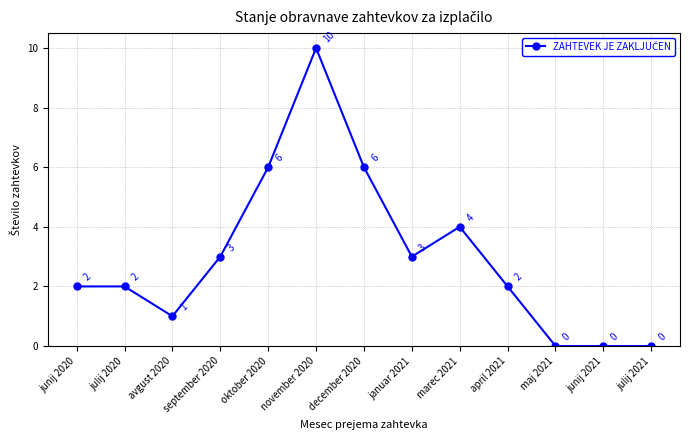

How many positive values are there?

10